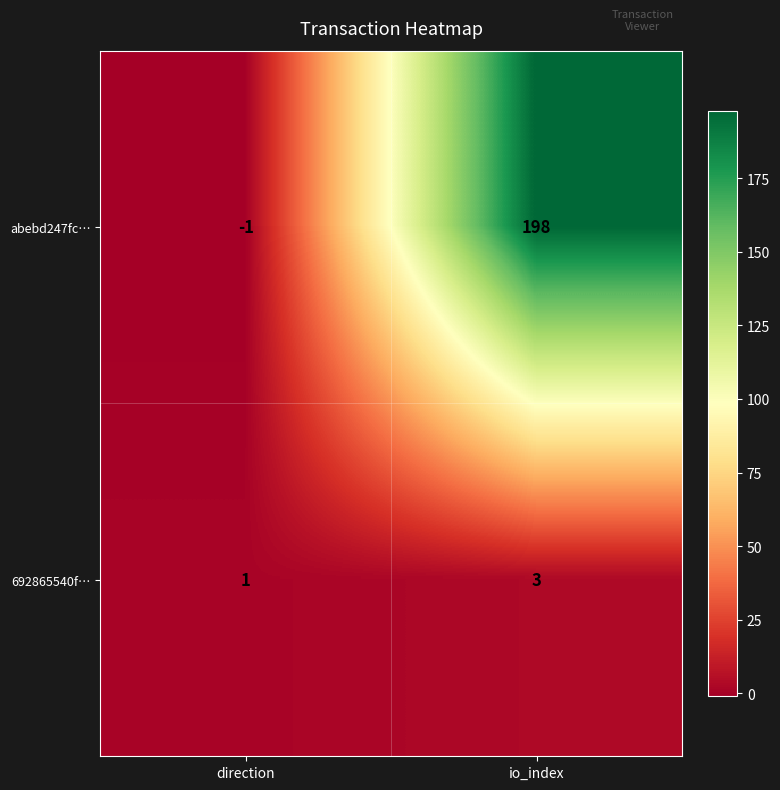

Which series has the largest total across all categories?

abebd247fc…